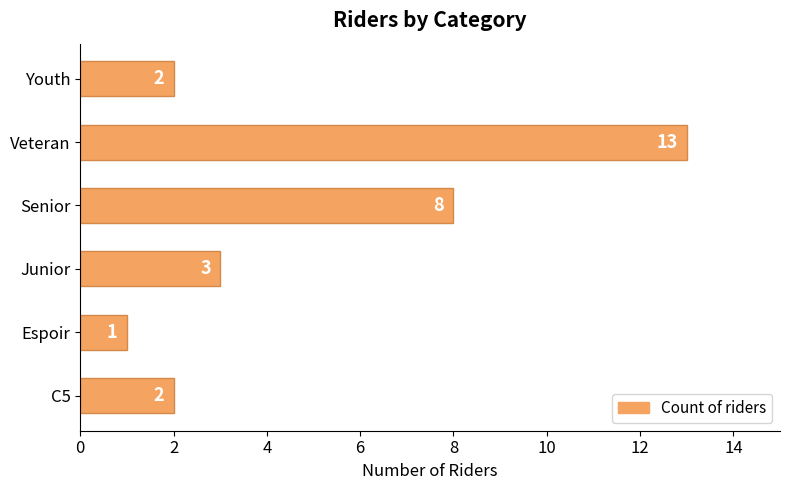

What is the average value?

5